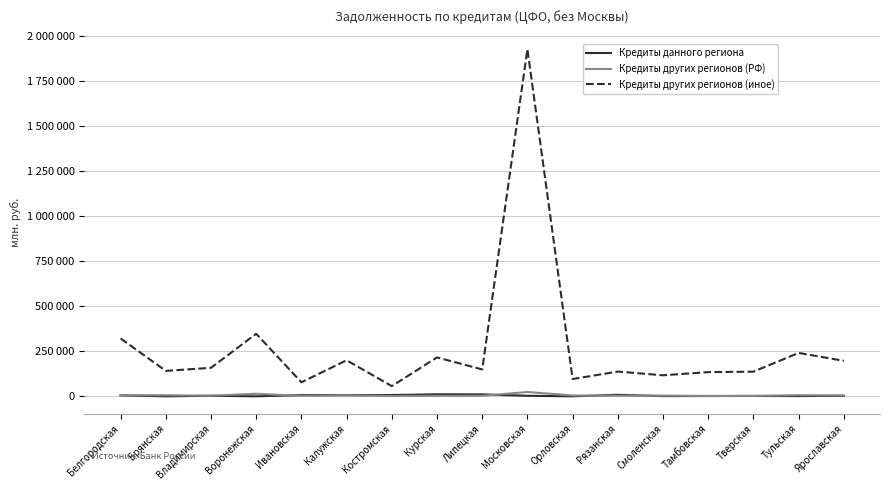

True or false: Кредиты других регионов (иное) and Кредиты других регионов (РФ) cross at least once.

False